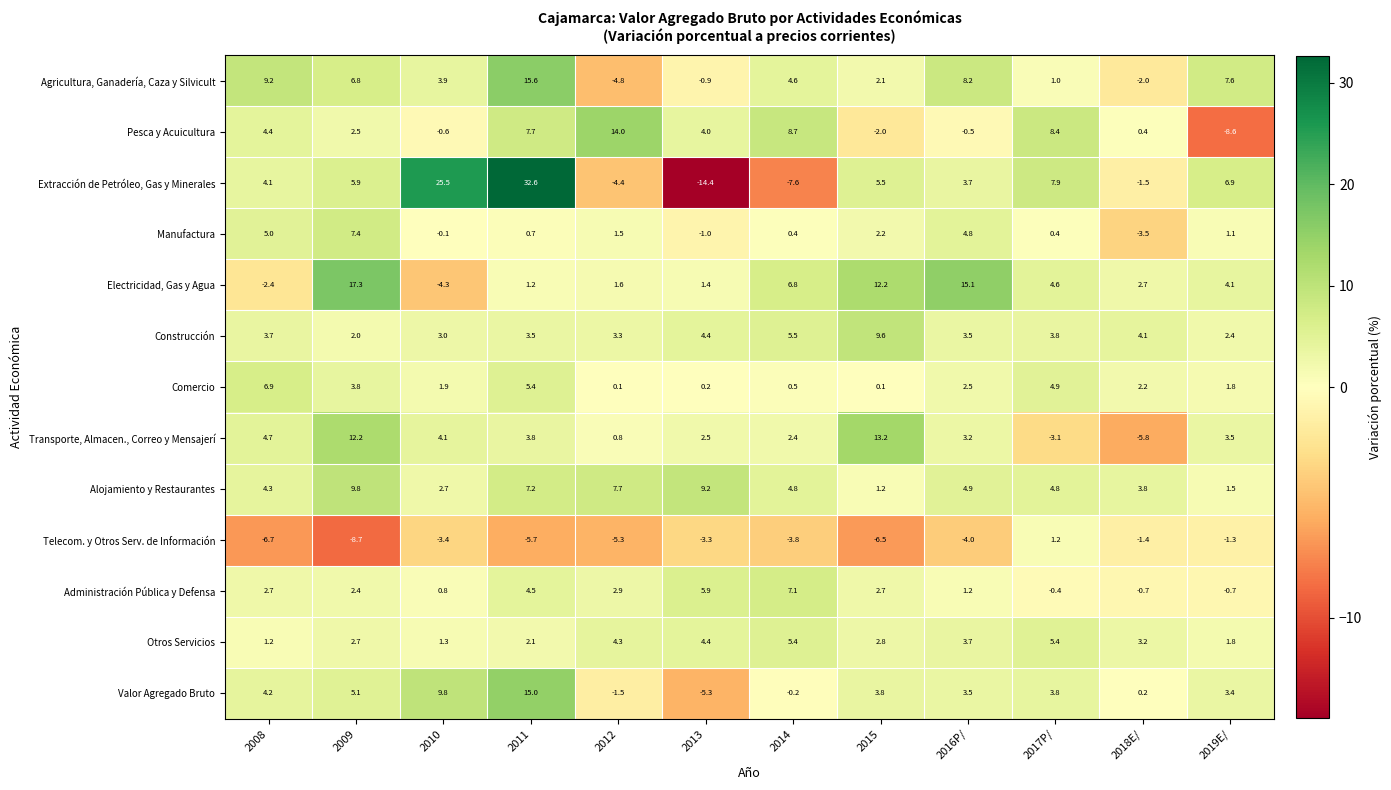

Rank the series at 2011 from highest to lowest value.

Extracción de Petróleo, Gas y Minerales, Agricultura, Ganadería, Caza y Silvicult, Valor Agregado Bruto, Pesca y Acuicultura, Alojamiento y Restaurantes, Comercio, Administración Pública y Defensa, Transporte, Almacen., Correo y Mensajerí, Construcción, Otros Servicios, Electricidad, Gas y Agua, Manufactura, Telecom. y Otros Serv. de Información